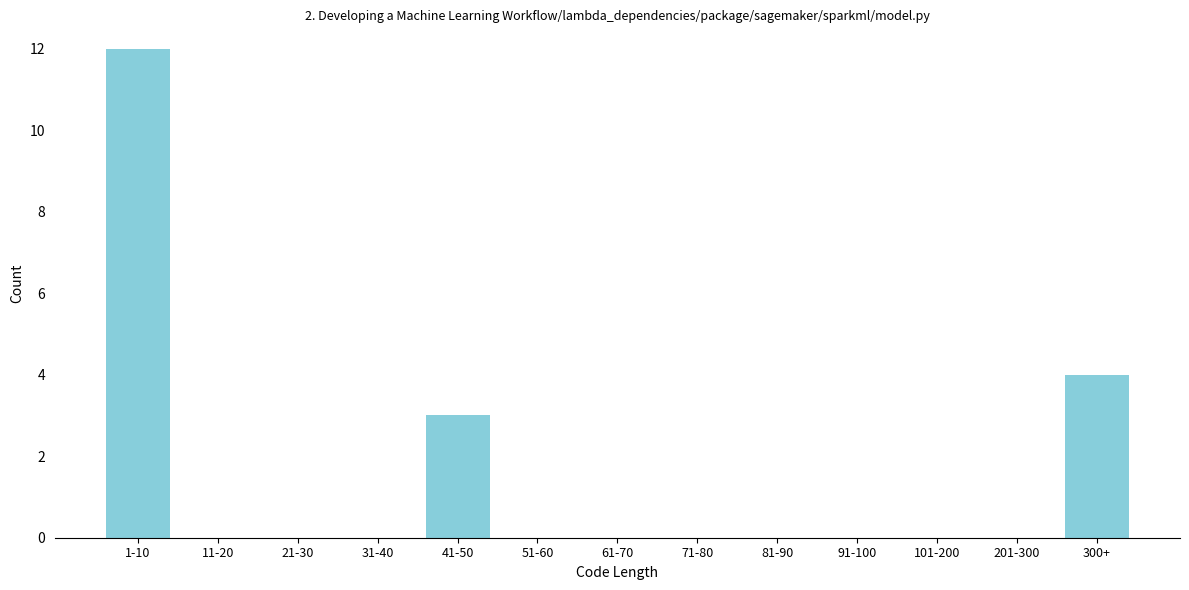

Reading left to right, transcribe all the data shown in this chart.

1-10=12	11-20=0	21-30=0	31-40=0	41-50=3	51-60=0	61-70=0	71-80=0	81-90=0	91-100=0	101-200=0	201-300=0	300+=4